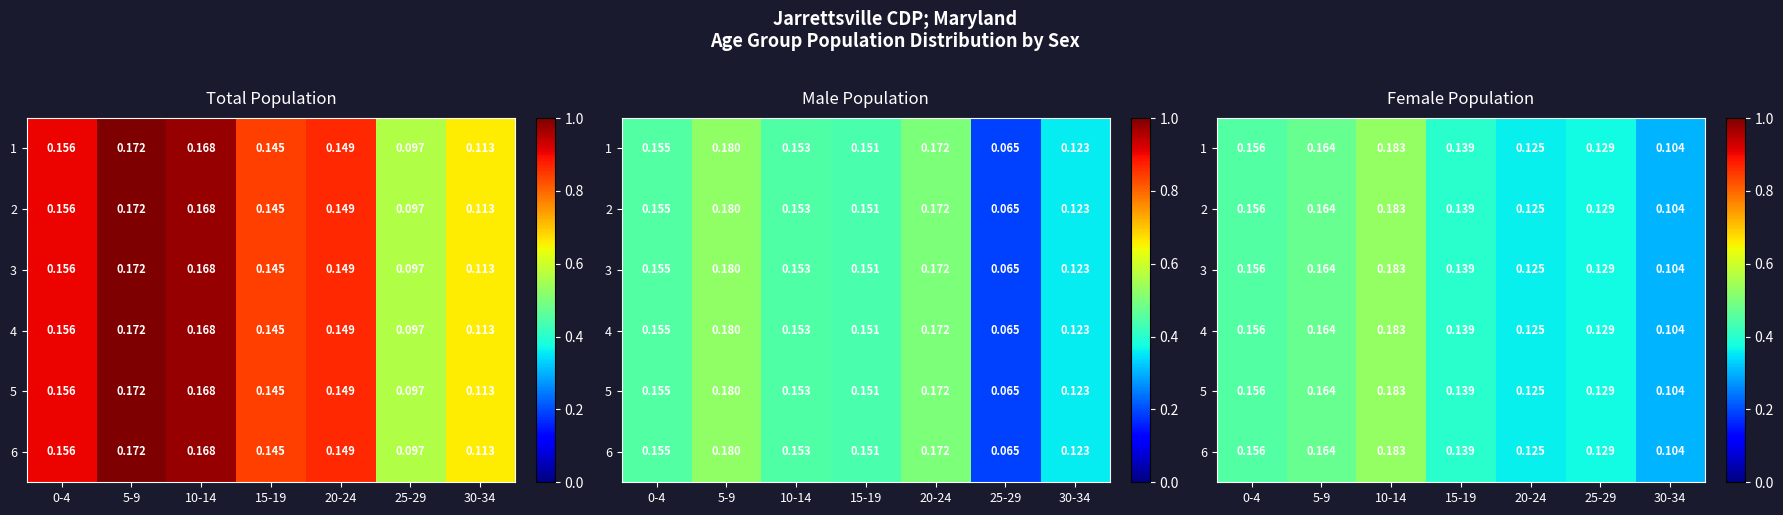

List the series in order of their peak value, lowest first.

1, 2, 3, 4, 5, 6